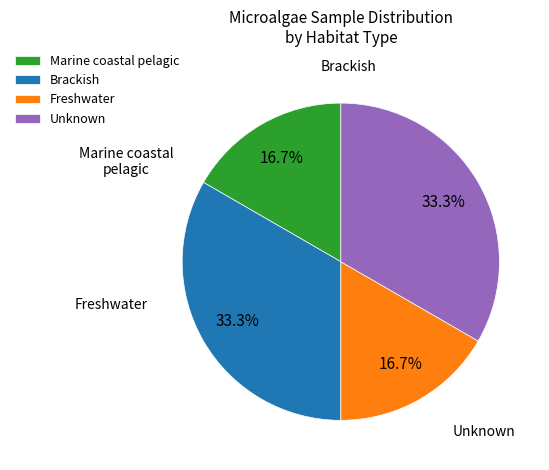

How much of the chart is everything except Brackish?

66.7%